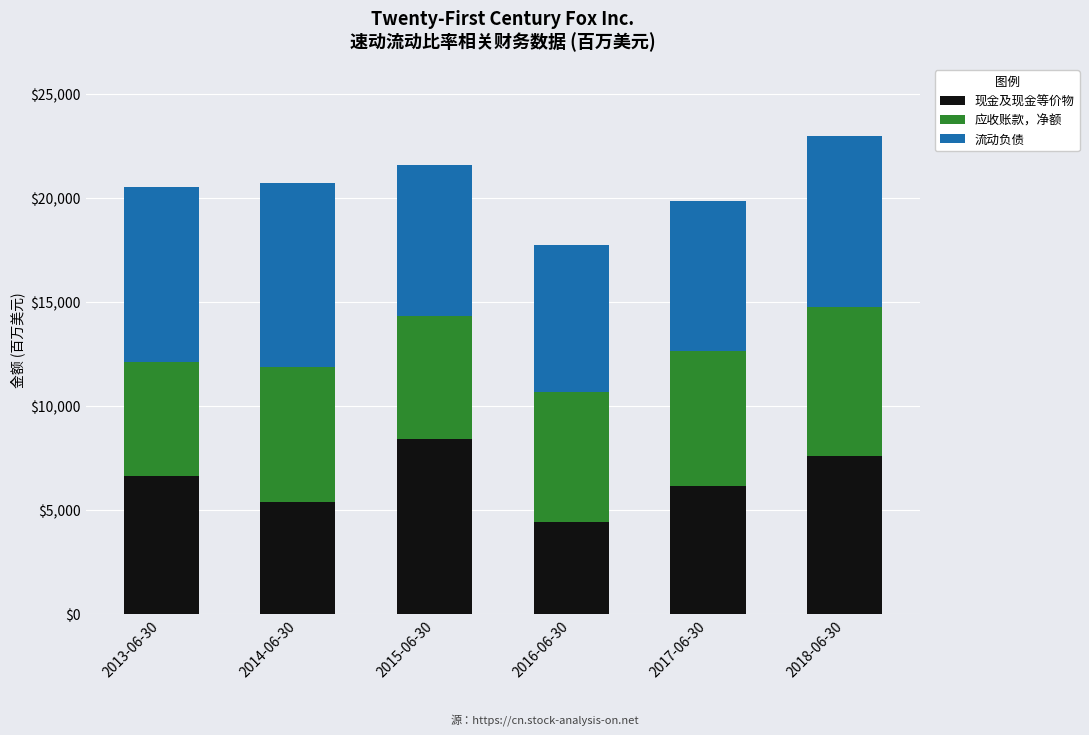

How many bars are there in total?

6